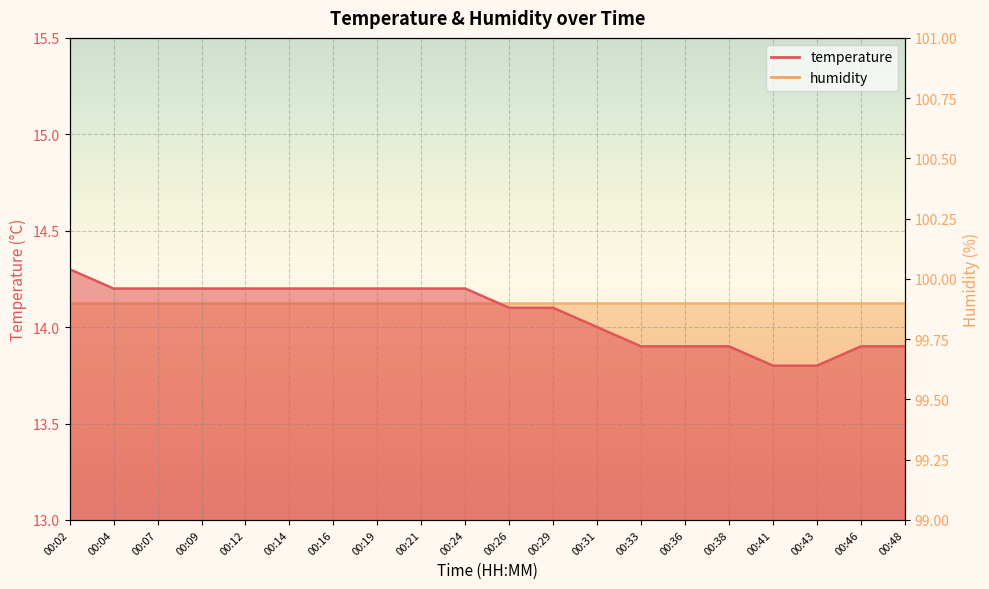

Rank the categories by value from lowest to highest.

00:41, 00:43, 00:33, 00:36, 00:38, 00:46, 00:48, 00:31, 00:26, 00:29, 00:04, 00:07, 00:09, 00:12, 00:14, 00:16, 00:19, 00:21, 00:24, 00:02